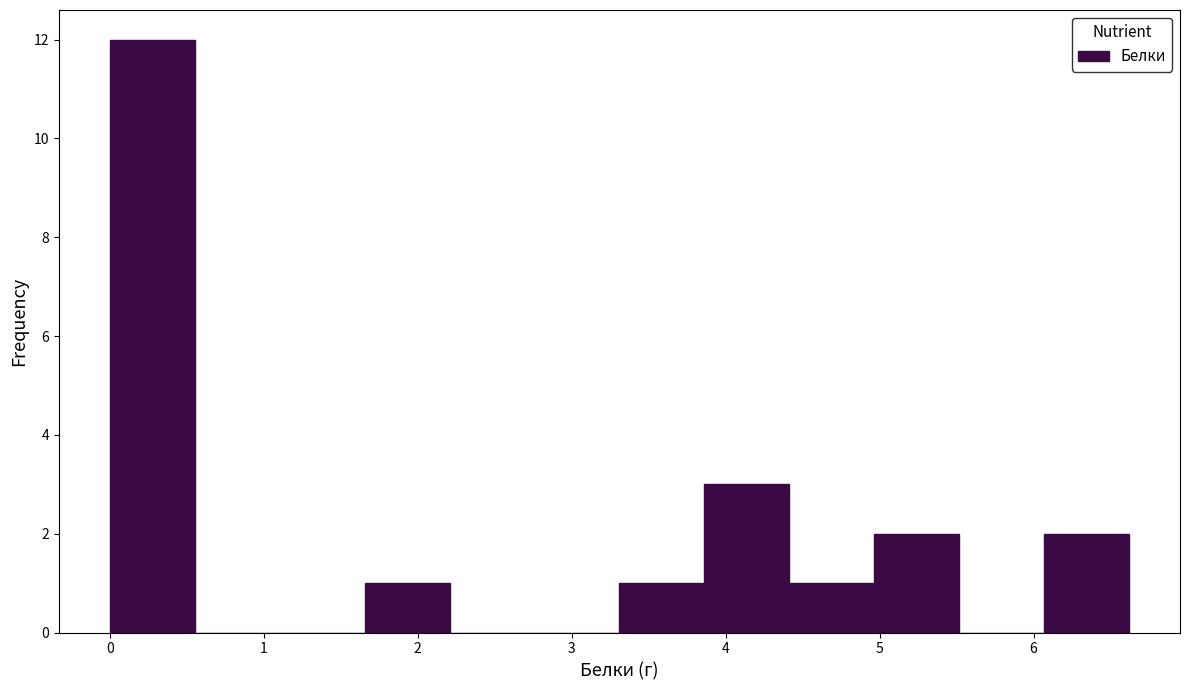

Which range on the x-axis has the tallest bar?

0.0 to 0.6